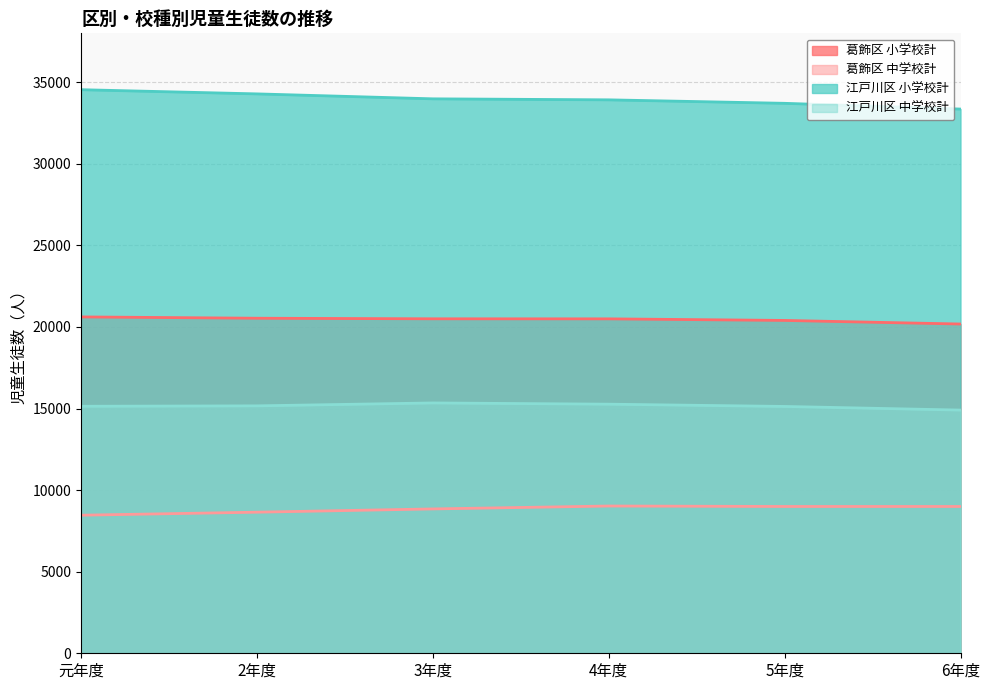

What value does the 葛飾区 中学校計 series have at 5年度, to the nearest 100?

9000